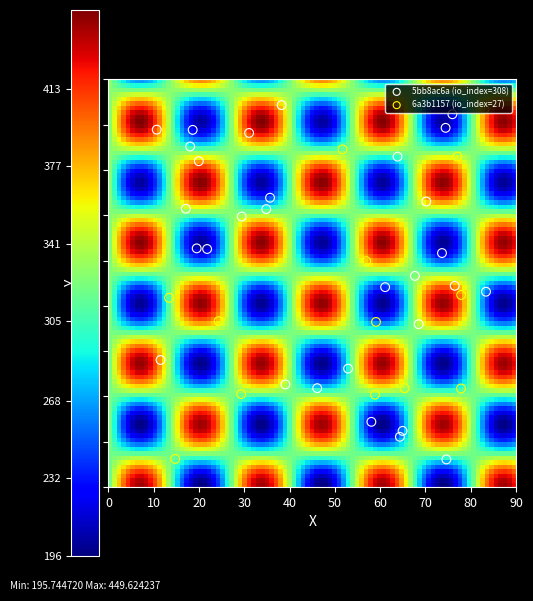

The value of 6a3b1157eab582d4ec4996edc9ddda80923b332 at direction is 2. True or false?

False